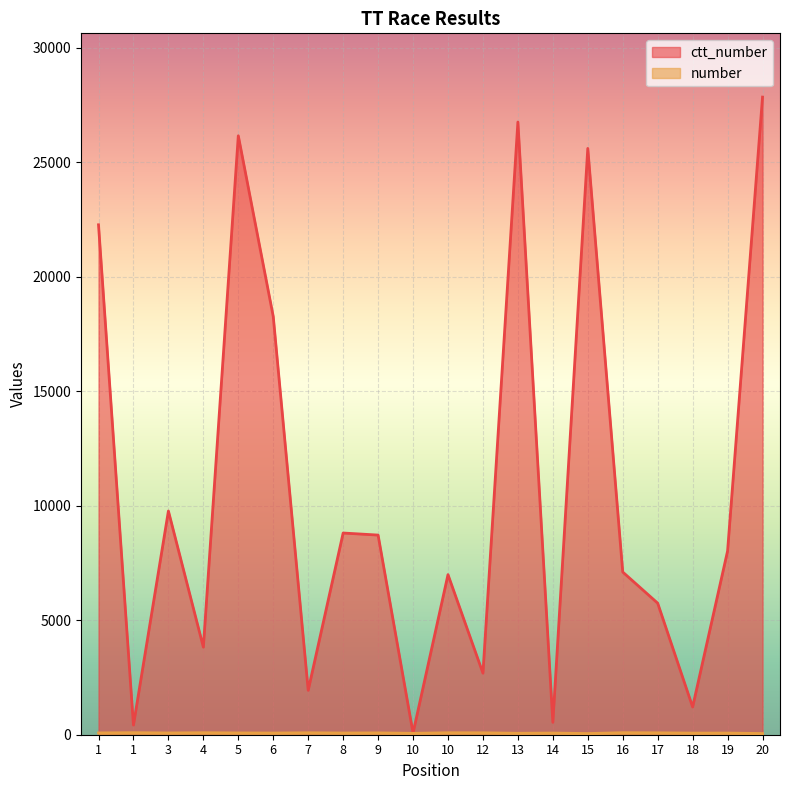

In number, how many points are lower than both neighbors (excluding endpoints)?

7